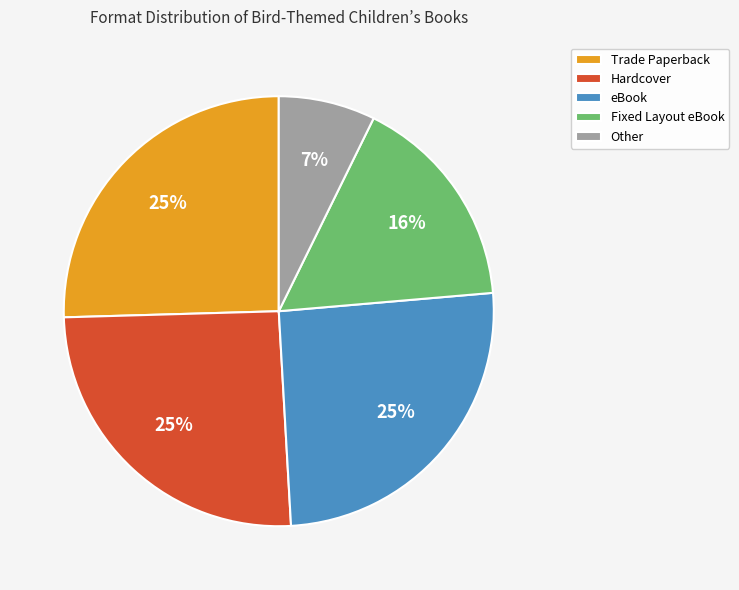

Combined, do Trade Paperback and Hardcover account for over 50%?

Yes